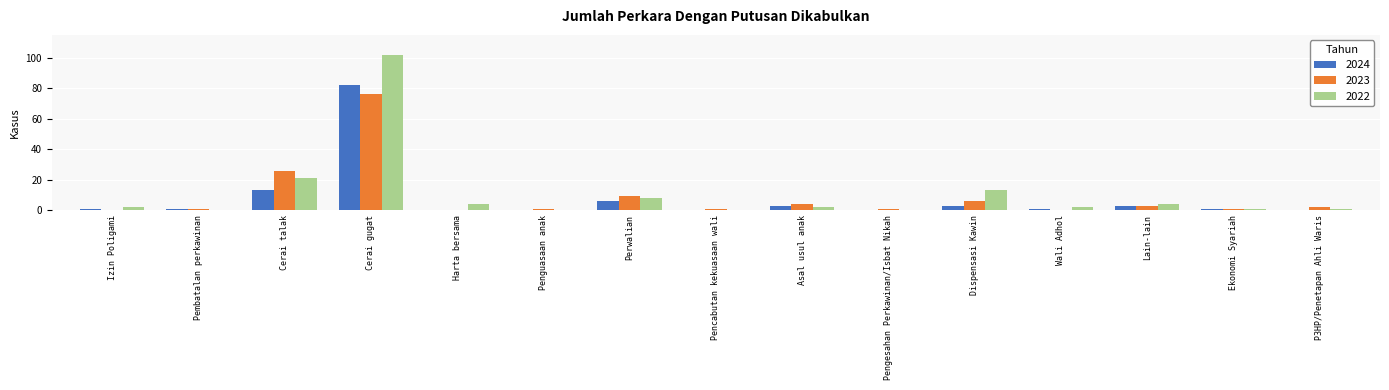

The 2022 series shows 46 at Pengesahan Perkawinan/Isbat Nikah. True or false?

False